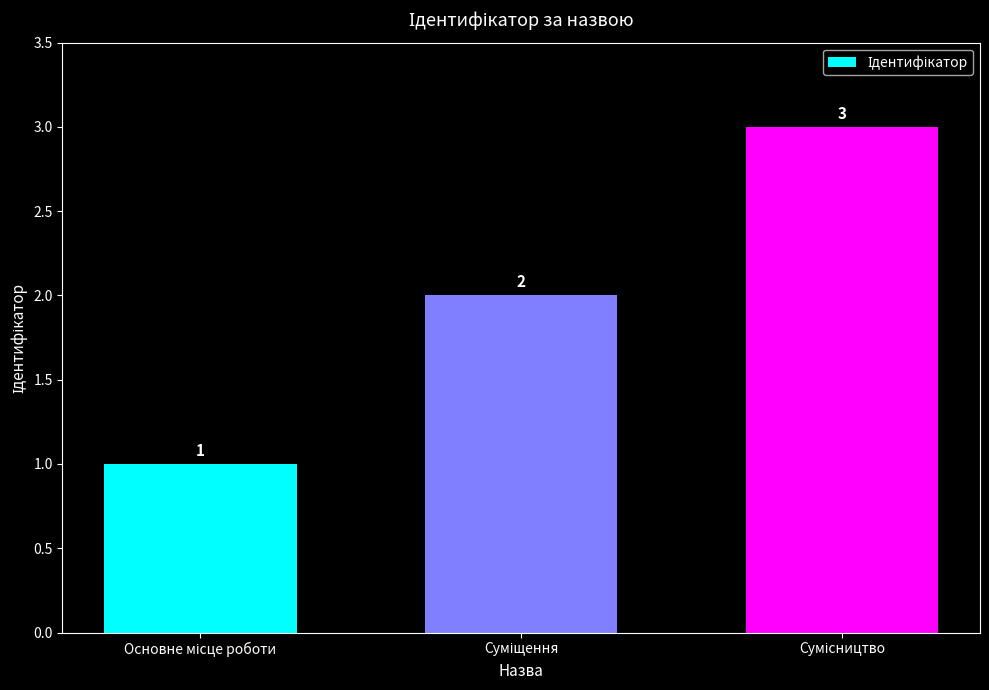

What is the value of the 1st bar from the left?

1